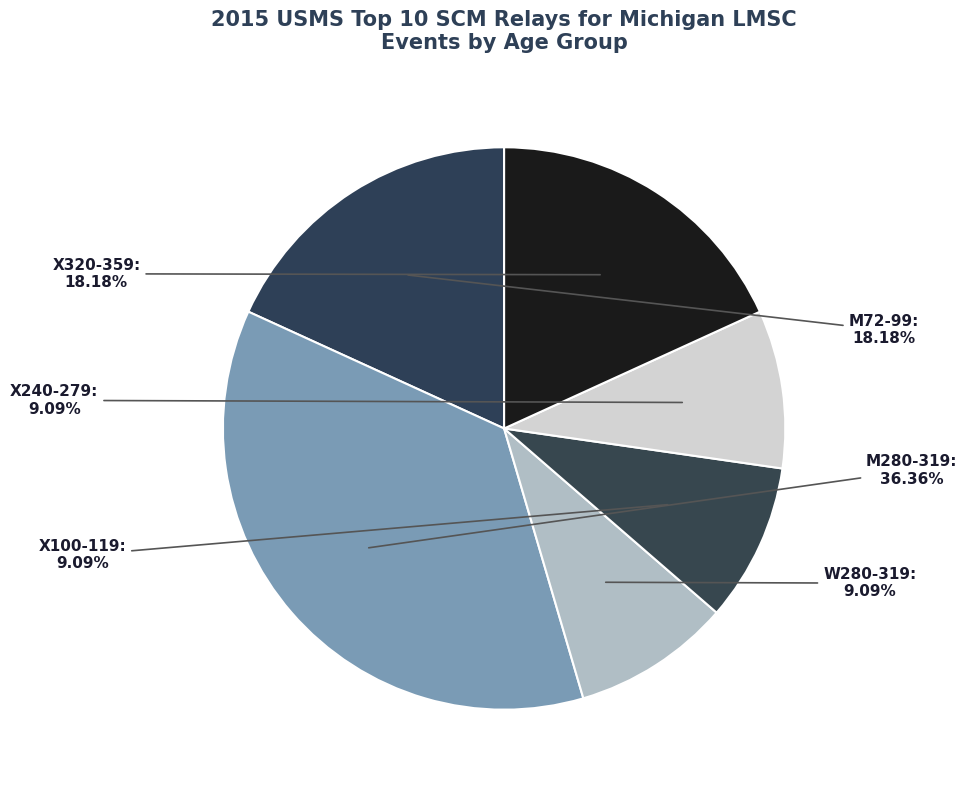

What is the largest slice in the pie chart?

M280-319